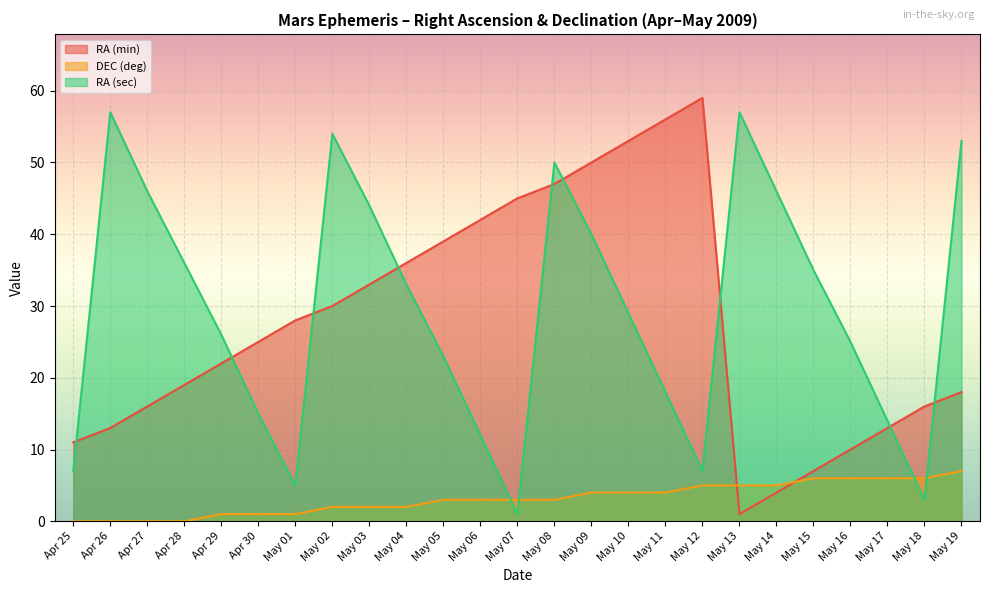

What is the difference between the maximum and minimum values in the DEC (deg) series?

7